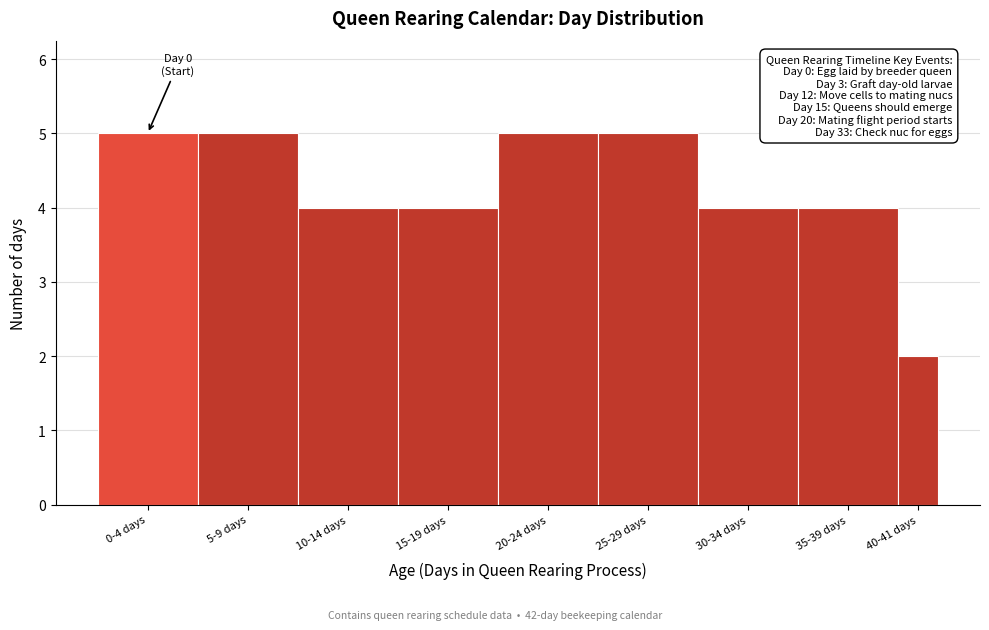

Reading left to right, extract all data points from this chart.

0-4 days=5	5-9 days=5	10-14 days=4	15-19 days=4	20-24 days=5	25-29 days=5	30-34 days=4	35-39 days=4	40-41 days=2